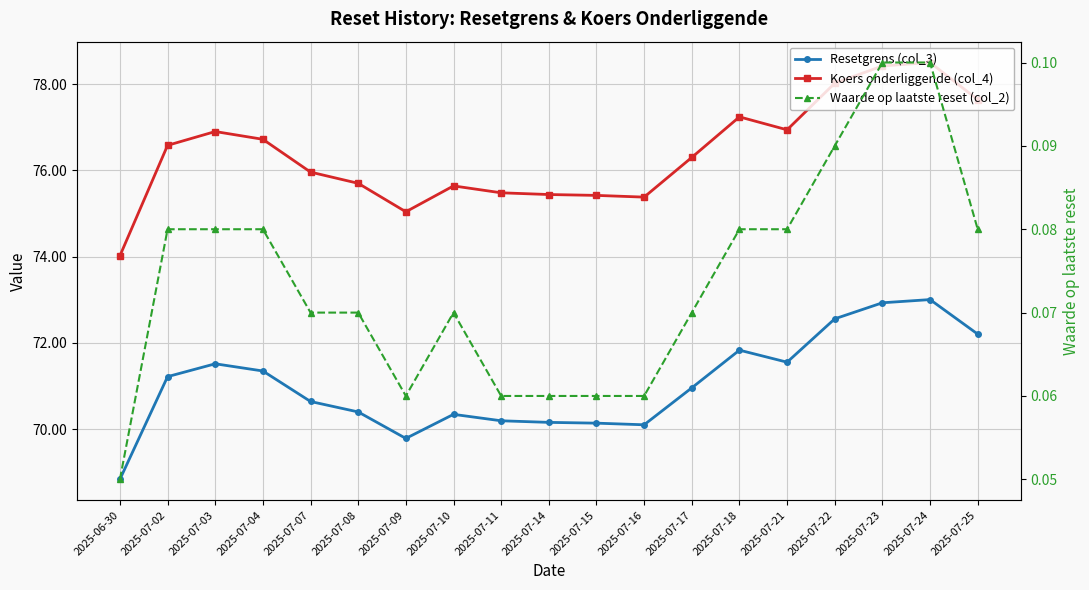

The value of Waarde op laatste reset (col_2) at 2025-07-25 is 0.1. True or false?

True